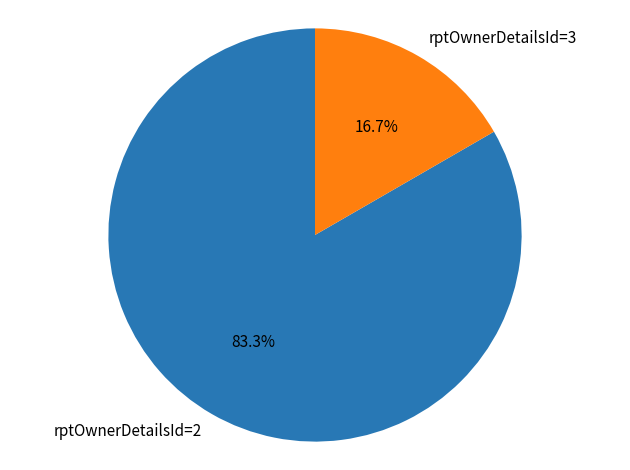

How many slices are in this pie chart?

2